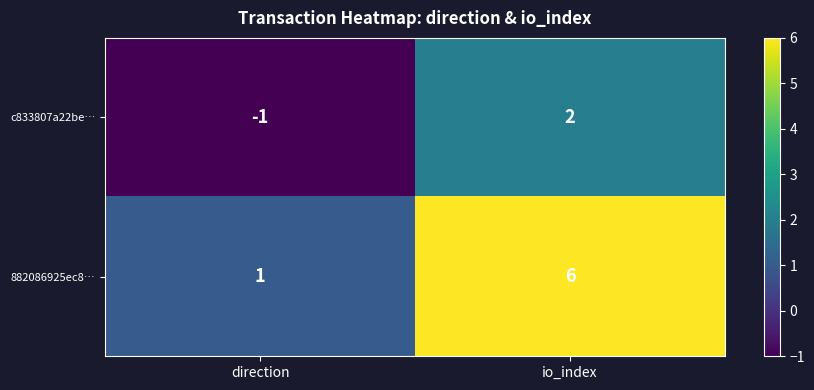

Rank the series at direction from lowest to highest value.

c833807a22be…, 882086925ec8…